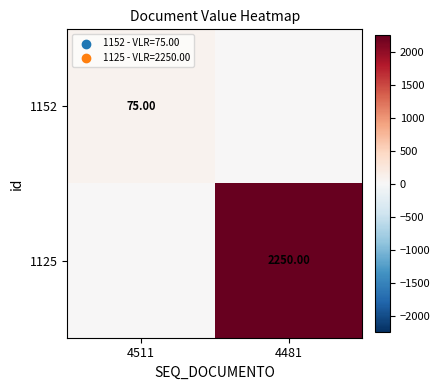

Is it true that 1125 equals -1545 at 4511?

False